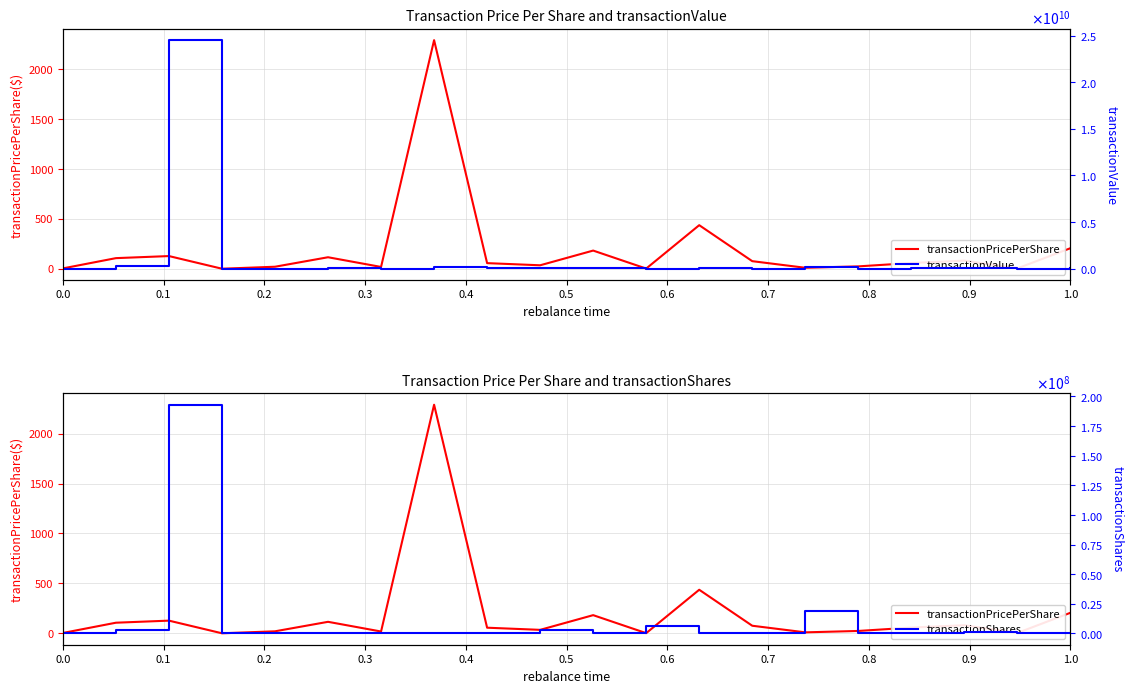

In transactionPricePerShare, how many points are lower than both neighbors (excluding endpoints)?

6